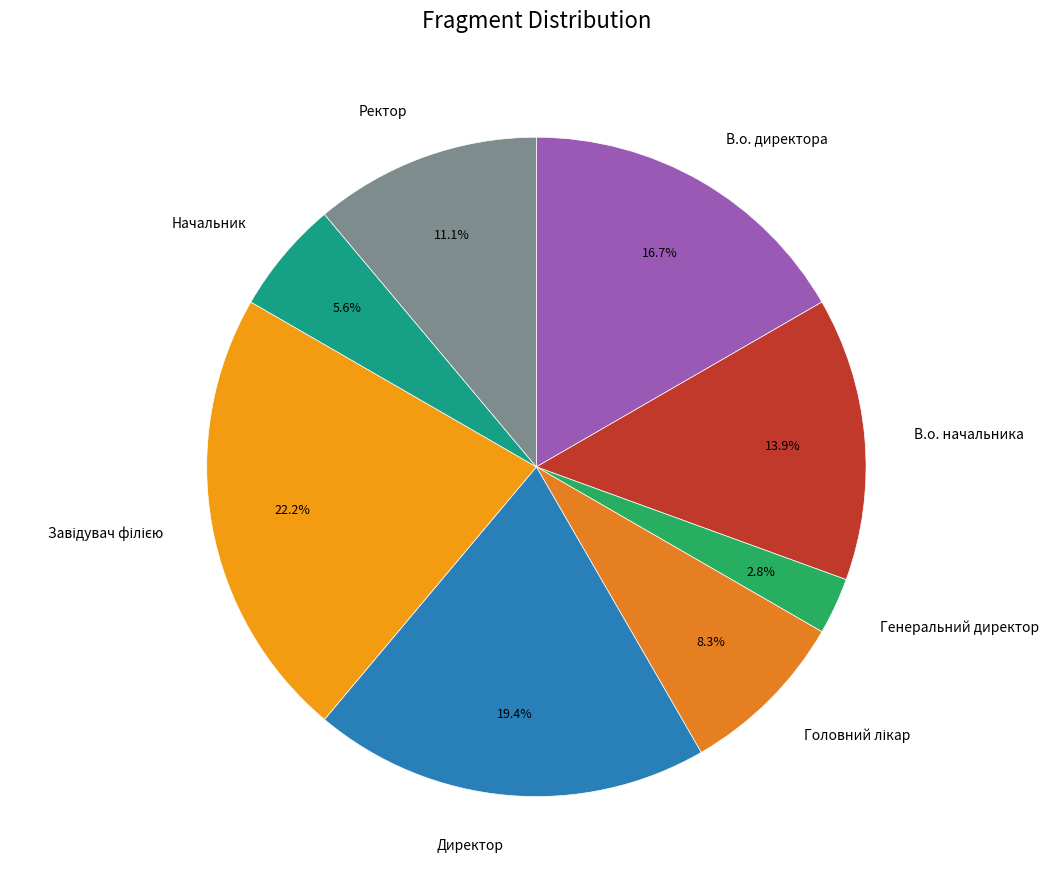

To the nearest percent, what is the difference between the Ректор and В.о. начальника slice percentages?

3%